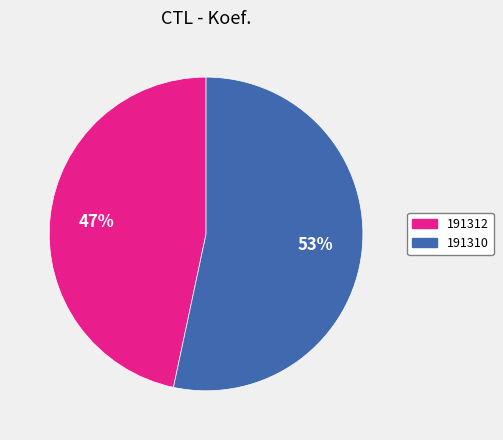

To the nearest percent, what is the combined percentage of 191310 and 191312?

100%